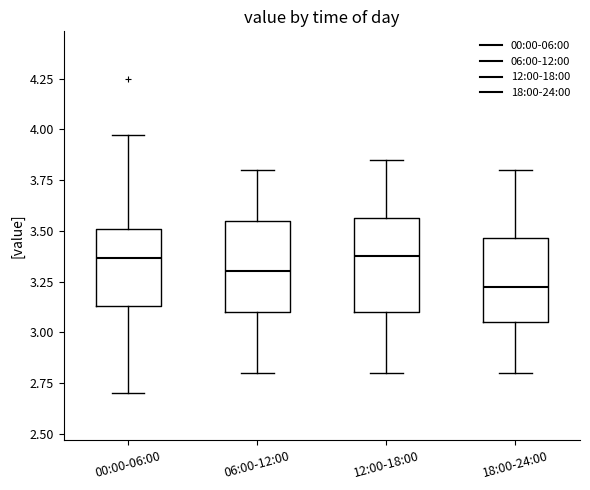

Where does the lower whisker of the box for 18:00-24:00 end on the y-axis? The values are not printed on the chart, so give them approximately, as read against the axis.

2.80